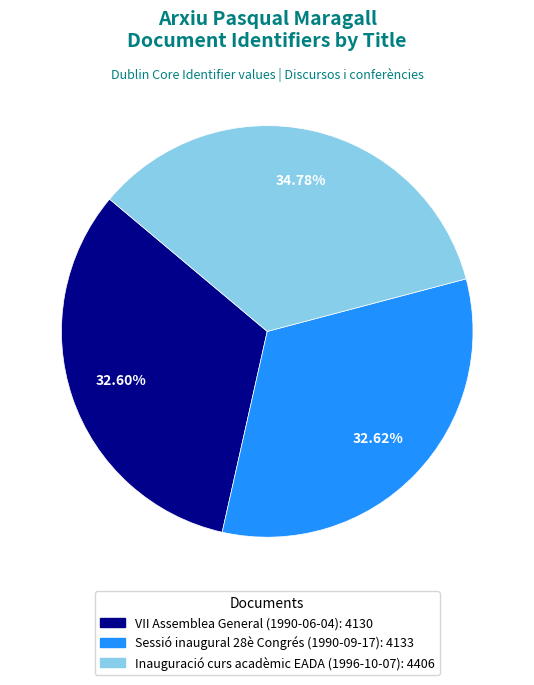

Does VII Assemblea General (1990-06-04) represent more than half of the total?

No